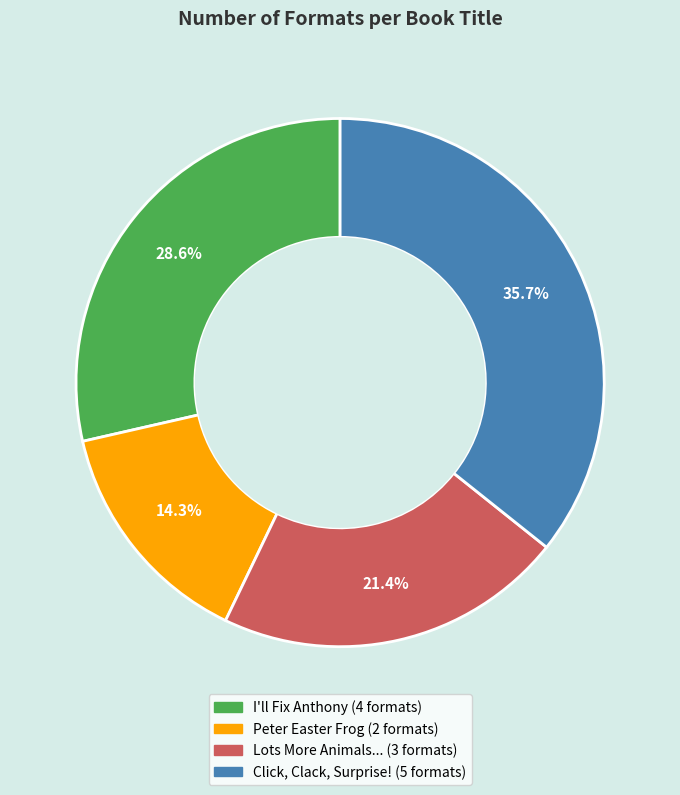

Is there any slice that represents more than half of the pie?

No